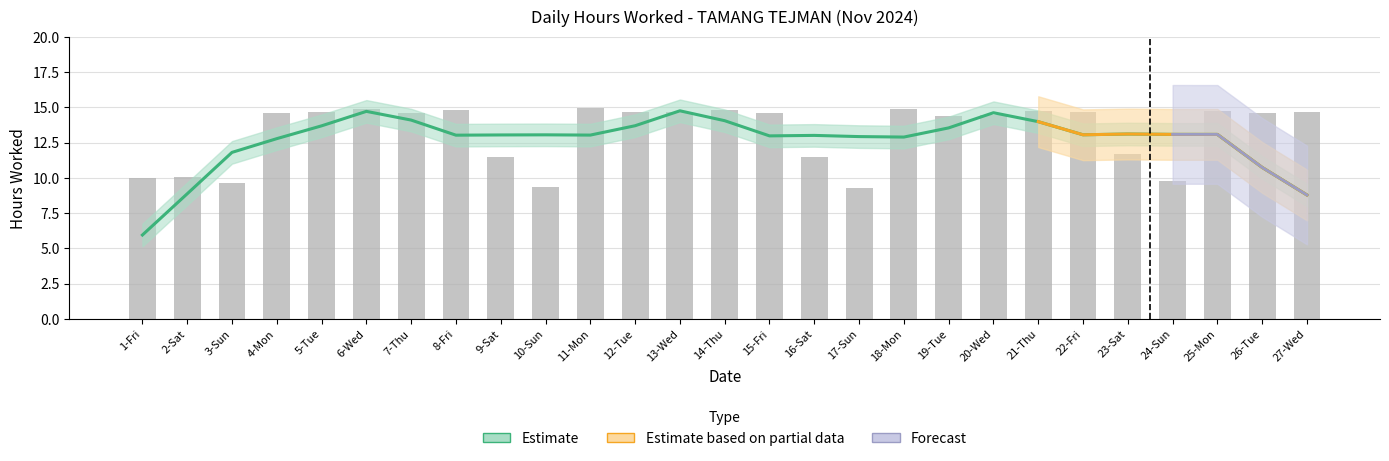

Approximately how many times larger is the value at 24-Sun compared to 21-Thu?

0.7